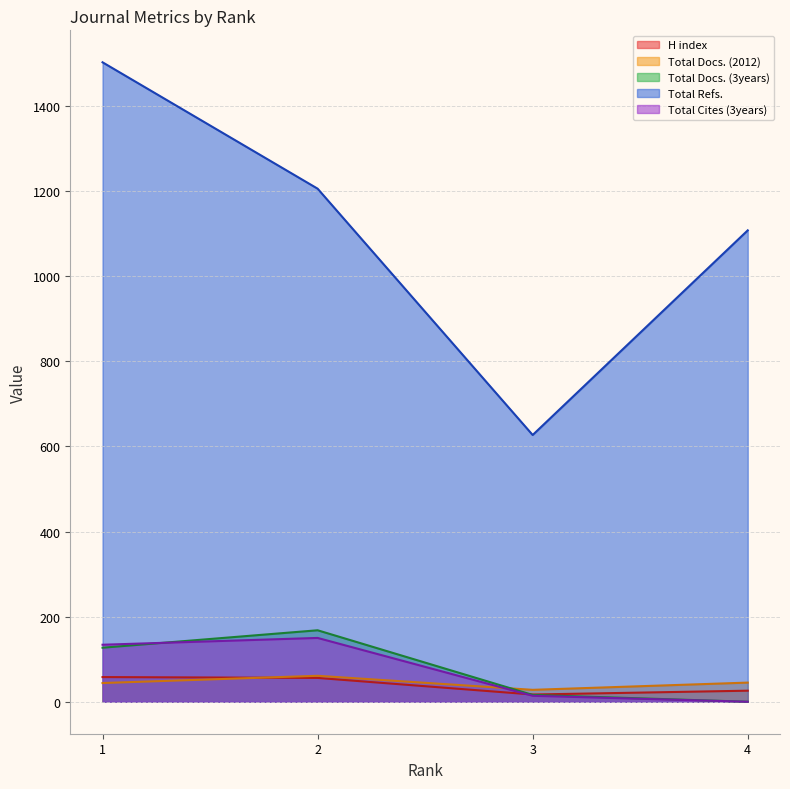

Rank the series by their maximum value, from lowest to highest.

H index, Total Docs. (2012), Total Cites (3years), Total Docs. (3years), Total Refs.